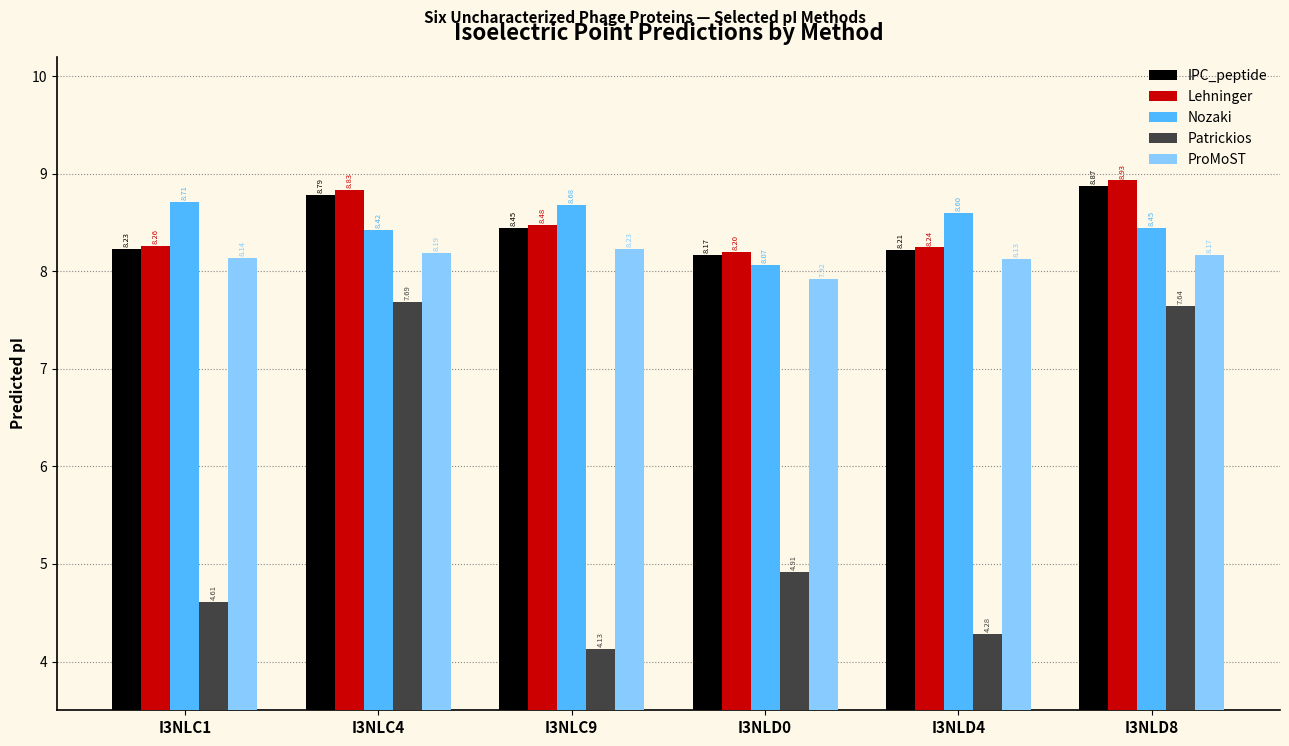

At which category is the sum across all series the highest?

I3NLD8